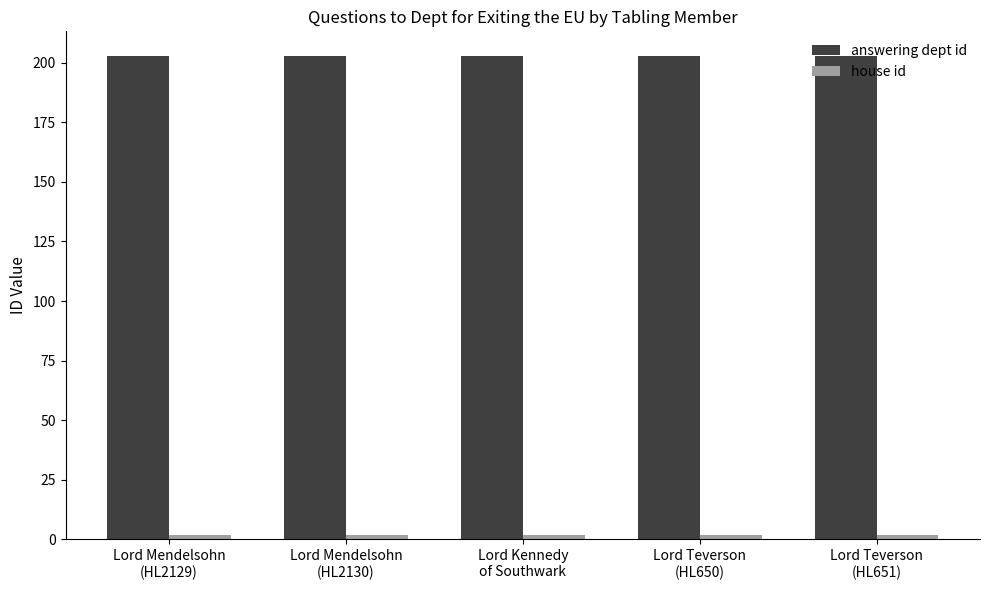

What is the greatest value displayed?

203